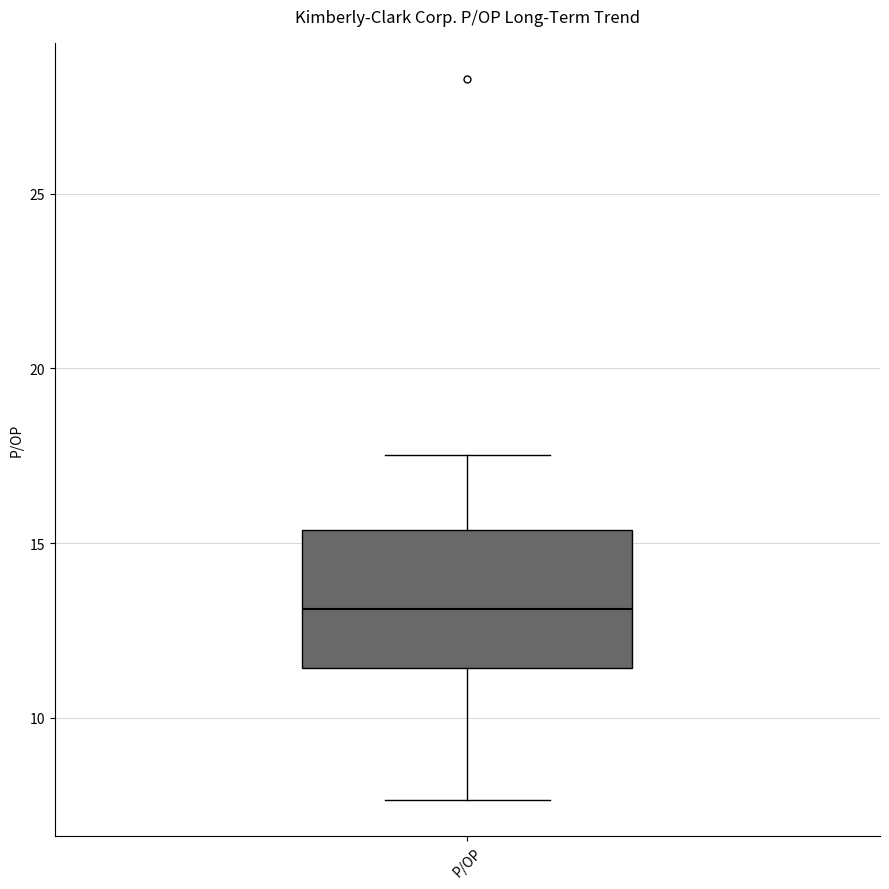

Where does the upper whisker of the box for P/OP end on the y-axis? The values are not printed on the chart, so give them approximately, as read against the axis.

17.5